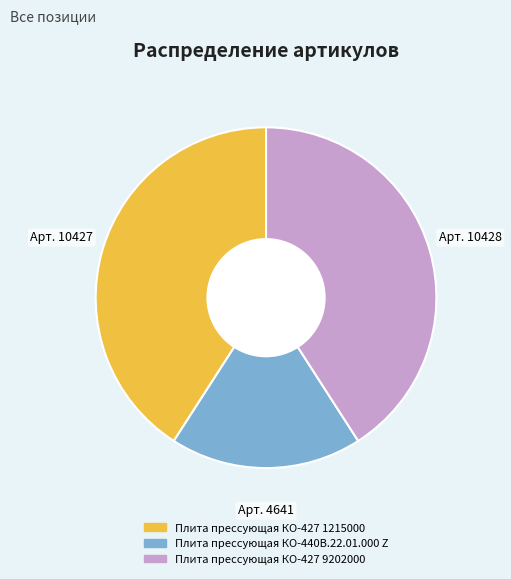

Which slice is the smallest?

Плита прессующая КО-440В.22.01.000 Z